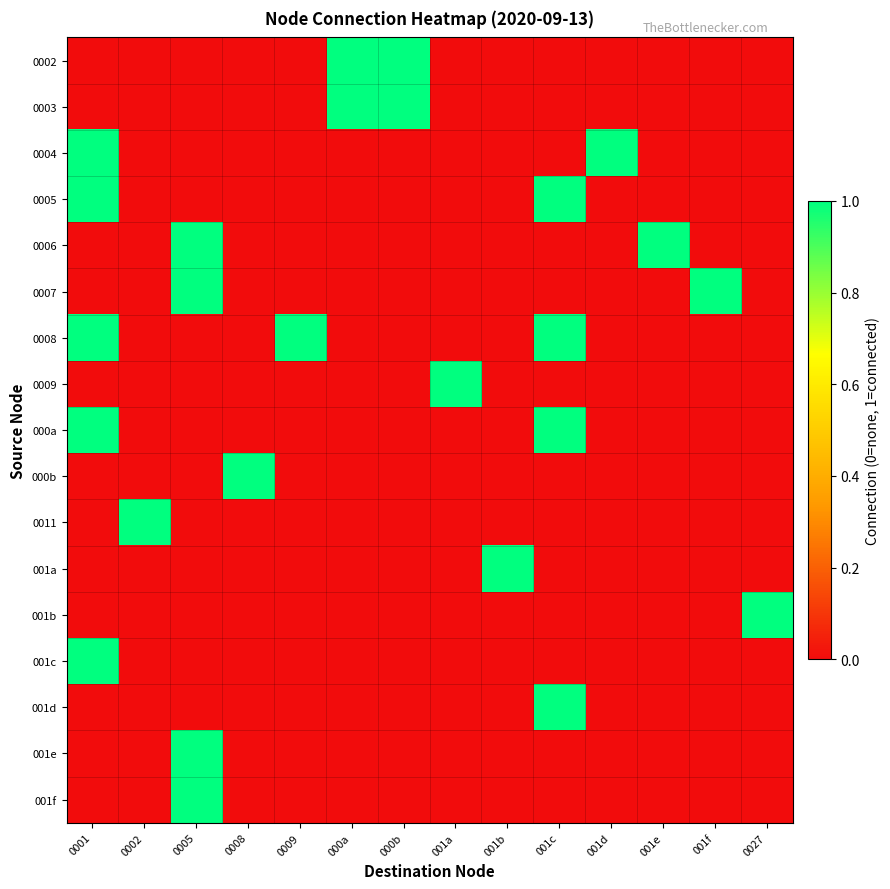

Reading right to left, what are all the values shown in this chart?

0002: 0027=0	001f=0	001e=0	001d=0	001c=0	001b=0	001a=0	000b=1	000a=1	0009=0	0008=0	0005=0	0002=0	0001=0
0003: 0027=0	001f=0	001e=0	001d=0	001c=0	001b=0	001a=0	000b=1	000a=1	0009=0	0008=0	0005=0	0002=0	0001=0
0004: 0027=0	001f=0	001e=0	001d=1	001c=0	001b=0	001a=0	000b=0	000a=0	0009=0	0008=0	0005=0	0002=0	0001=1
0005: 0027=0	001f=0	001e=0	001d=0	001c=1	001b=0	001a=0	000b=0	000a=0	0009=0	0008=0	0005=0	0002=0	0001=1
0006: 0027=0	001f=0	001e=1	001d=0	001c=0	001b=0	001a=0	000b=0	000a=0	0009=0	0008=0	0005=1	0002=0	0001=0
0007: 0027=0	001f=1	001e=0	001d=0	001c=0	001b=0	001a=0	000b=0	000a=0	0009=0	0008=0	0005=1	0002=0	0001=0
0008: 0027=0	001f=0	001e=0	001d=0	001c=1	001b=0	001a=0	000b=0	000a=0	0009=1	0008=0	0005=0	0002=0	0001=1
0009: 0027=0	001f=0	001e=0	001d=0	001c=0	001b=0	001a=1	000b=0	000a=0	0009=0	0008=0	0005=0	0002=0	0001=0
000a: 0027=0	001f=0	001e=0	001d=0	001c=1	001b=0	001a=0	000b=0	000a=0	0009=0	0008=0	0005=0	0002=0	0001=1
000b: 0027=0	001f=0	001e=0	001d=0	001c=0	001b=0	001a=0	000b=0	000a=0	0009=0	0008=1	0005=0	0002=0	0001=0
0011: 0027=0	001f=0	001e=0	001d=0	001c=0	001b=0	001a=0	000b=0	000a=0	0009=0	0008=0	0005=0	0002=1	0001=0
001a: 0027=0	001f=0	001e=0	001d=0	001c=0	001b=1	001a=0	000b=0	000a=0	0009=0	0008=0	0005=0	0002=0	0001=0
001b: 0027=1	001f=0	001e=0	001d=0	001c=0	001b=0	001a=0	000b=0	000a=0	0009=0	0008=0	0005=0	0002=0	0001=0
001c: 0027=0	001f=0	001e=0	001d=0	001c=0	001b=0	001a=0	000b=0	000a=0	0009=0	0008=0	0005=0	0002=0	0001=1
001d: 0027=0	001f=0	001e=0	001d=0	001c=1	001b=0	001a=0	000b=0	000a=0	0009=0	0008=0	0005=0	0002=0	0001=0
001e: 0027=0	001f=0	001e=0	001d=0	001c=0	001b=0	001a=0	000b=0	000a=0	0009=0	0008=0	0005=1	0002=0	0001=0
001f: 0027=0	001f=0	001e=0	001d=0	001c=0	001b=0	001a=0	000b=0	000a=0	0009=0	0008=0	0005=1	0002=0	0001=0